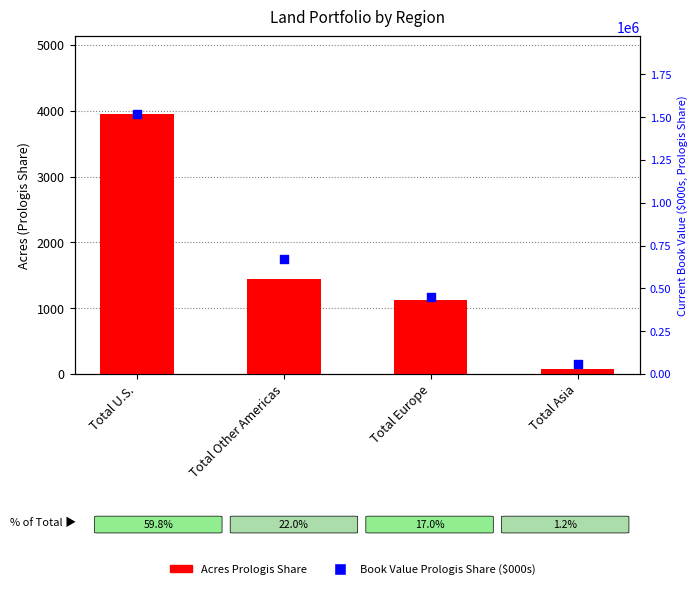

At which category is the sum across all series the highest?

Total U.S.